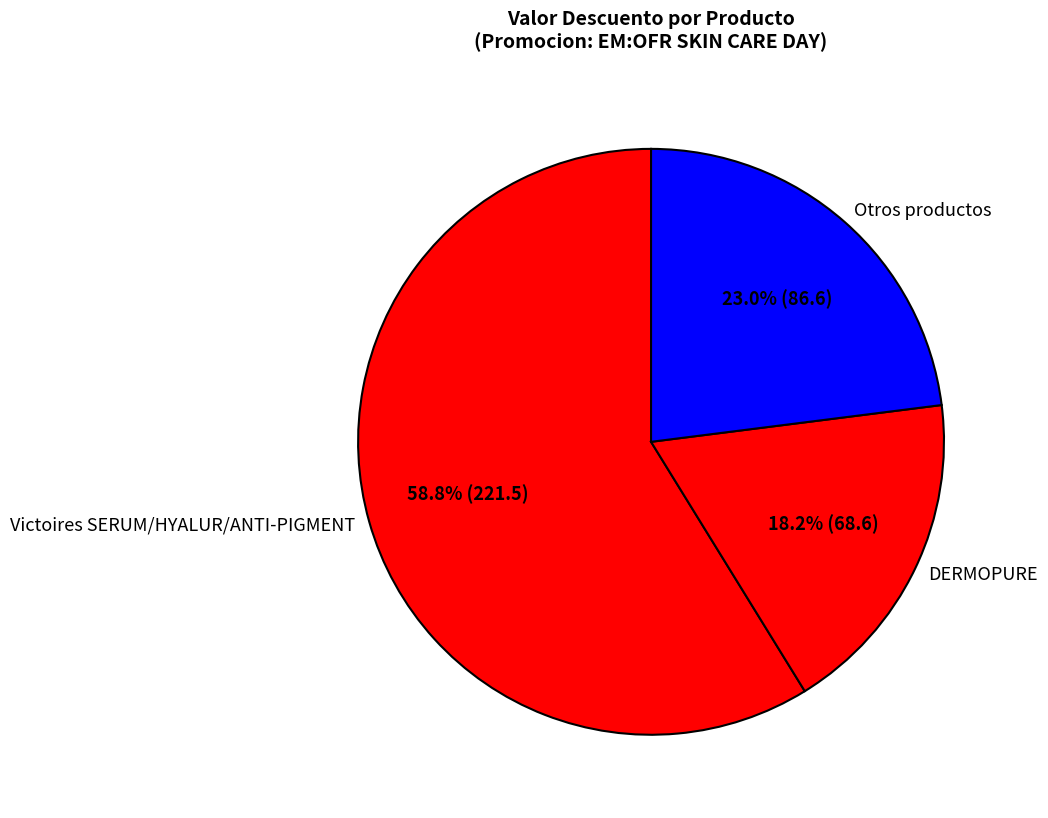

Between Otros productos and DERMOPURE, which is larger?

Otros productos